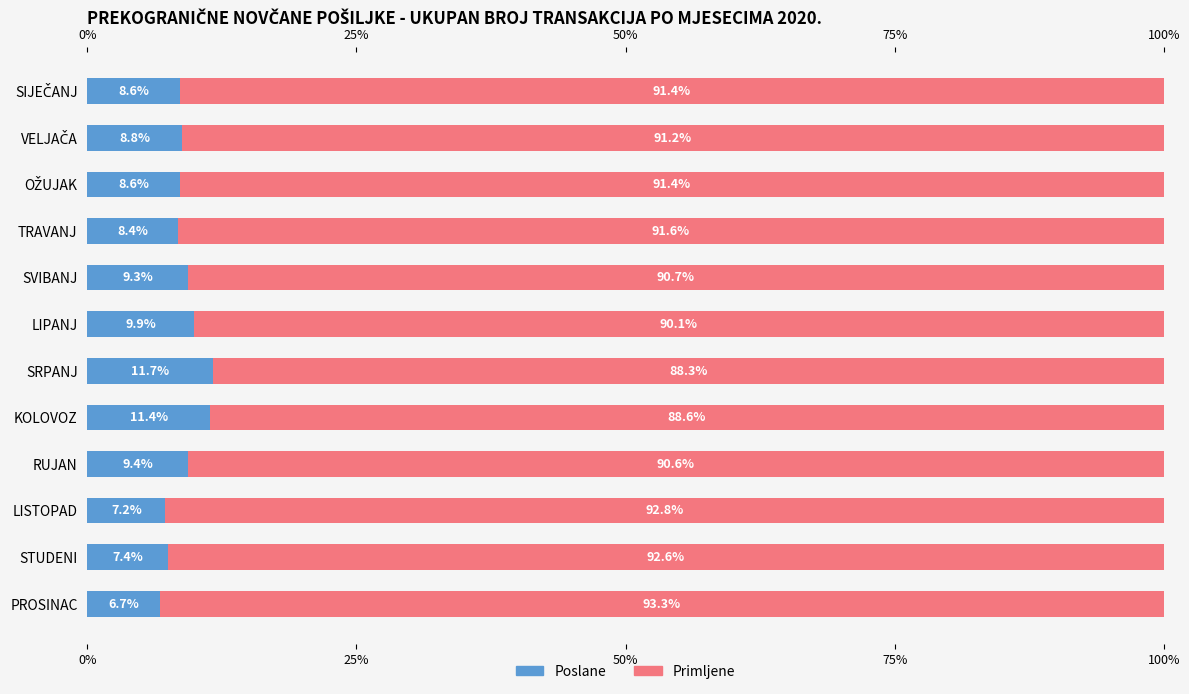

The Primljene series shows 90.6 at RUJAN. True or false?

True